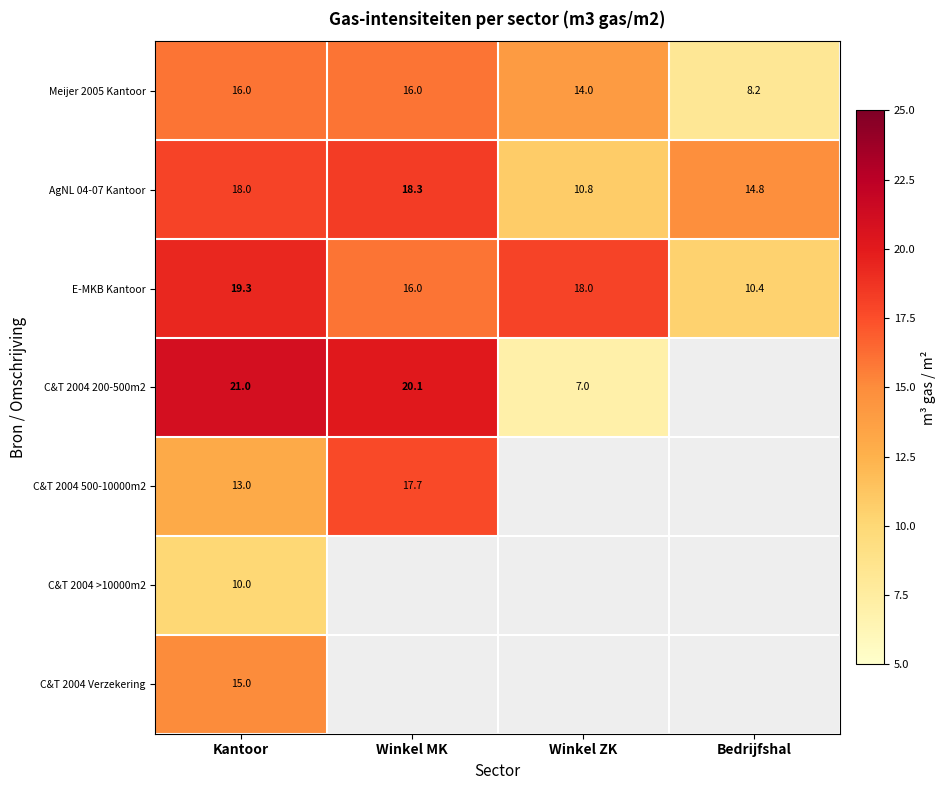

At which label is AgNL 04-07 Kantoor closest to 14?

Bedrijfshal